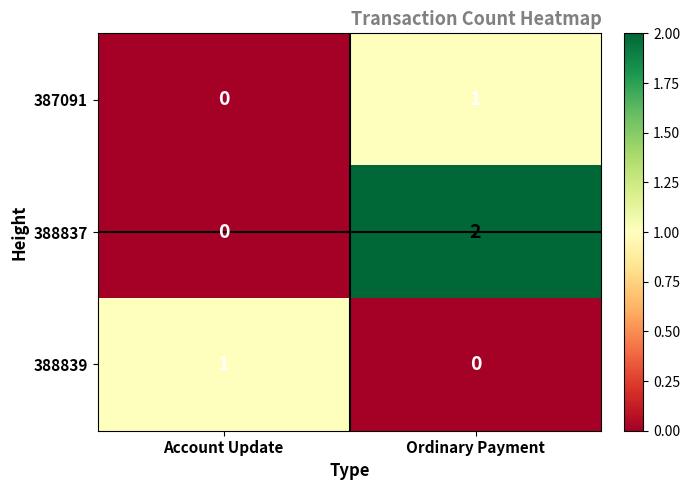

Which series has the largest range (max minus min)?

388837